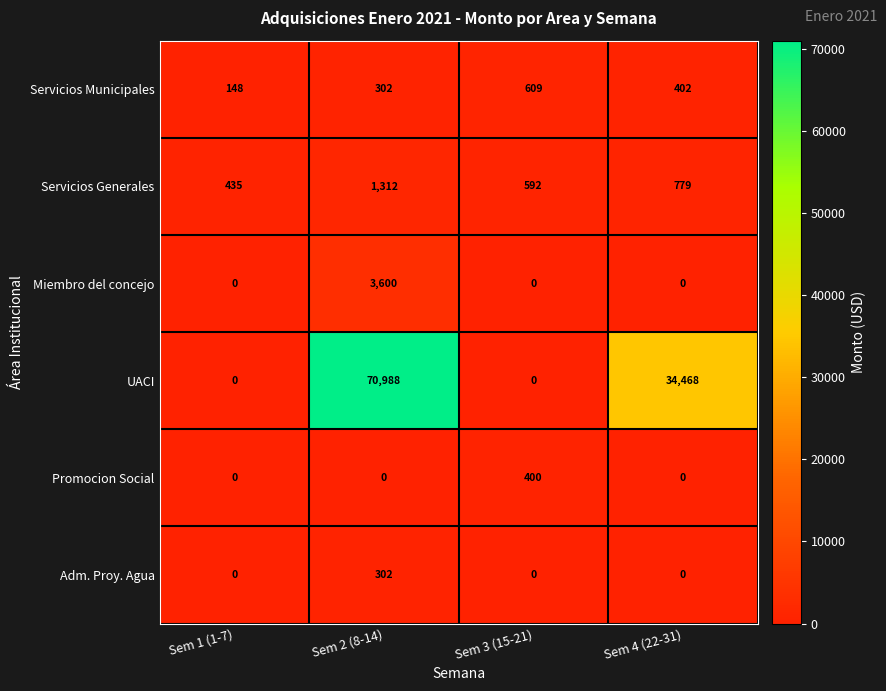

At which label is UACI closest to 35494?

Sem 4 (22-31)